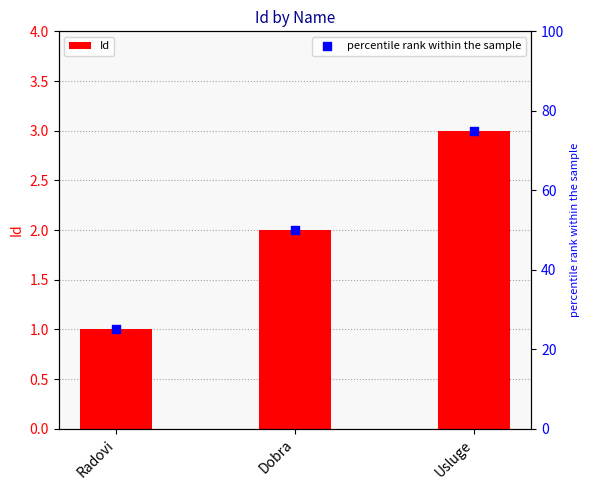

Which series has the largest Y range (max minus min)?

percentile rank within the sample